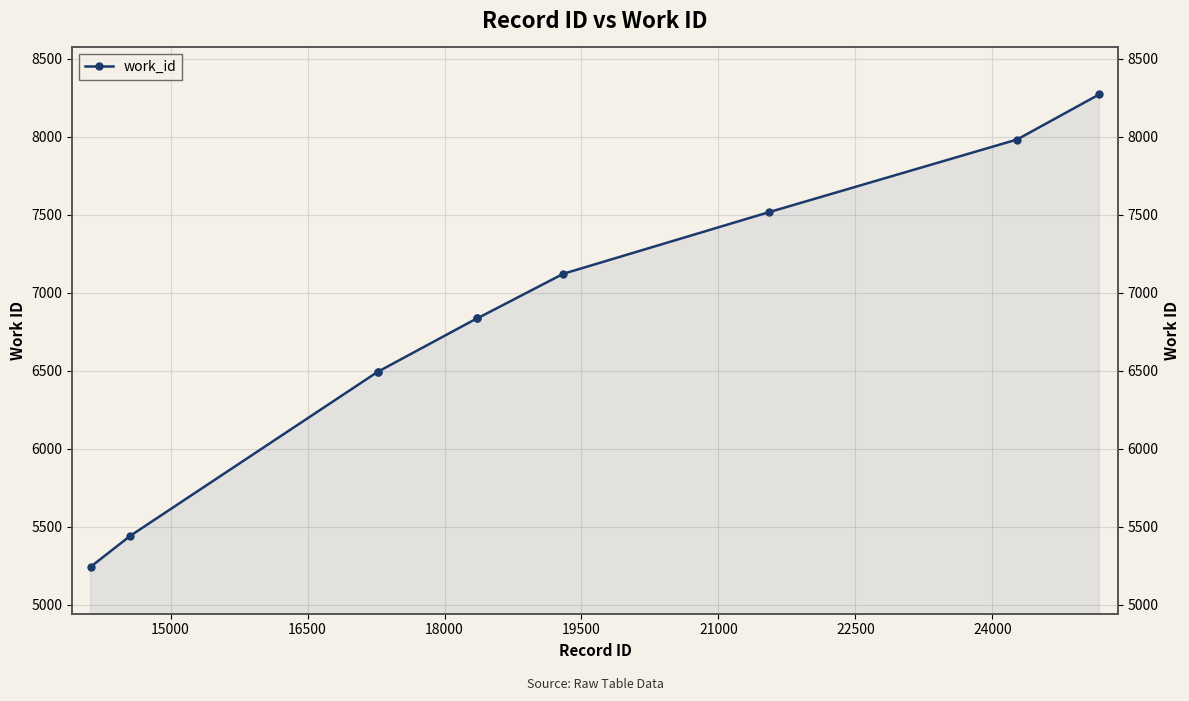

How many data points does each series have?

10